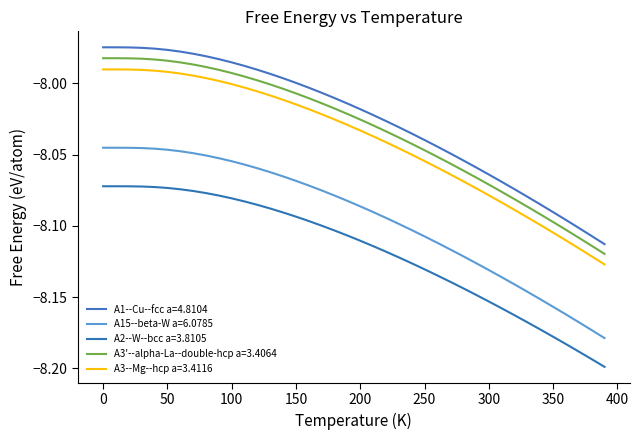

Which category has the lowest value in the A15--beta-W a=6.0785 series?

390